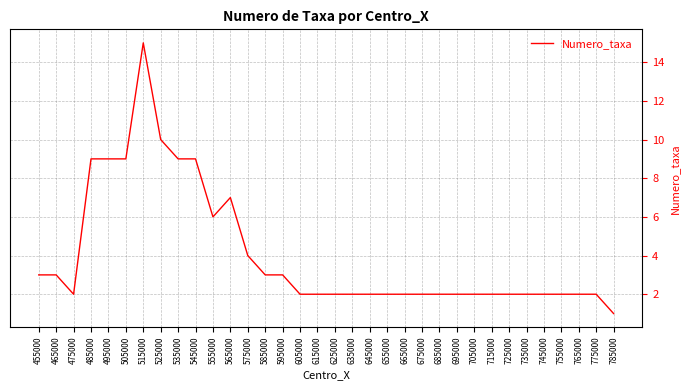

At which category does the chart reach its peak across all series?

515000